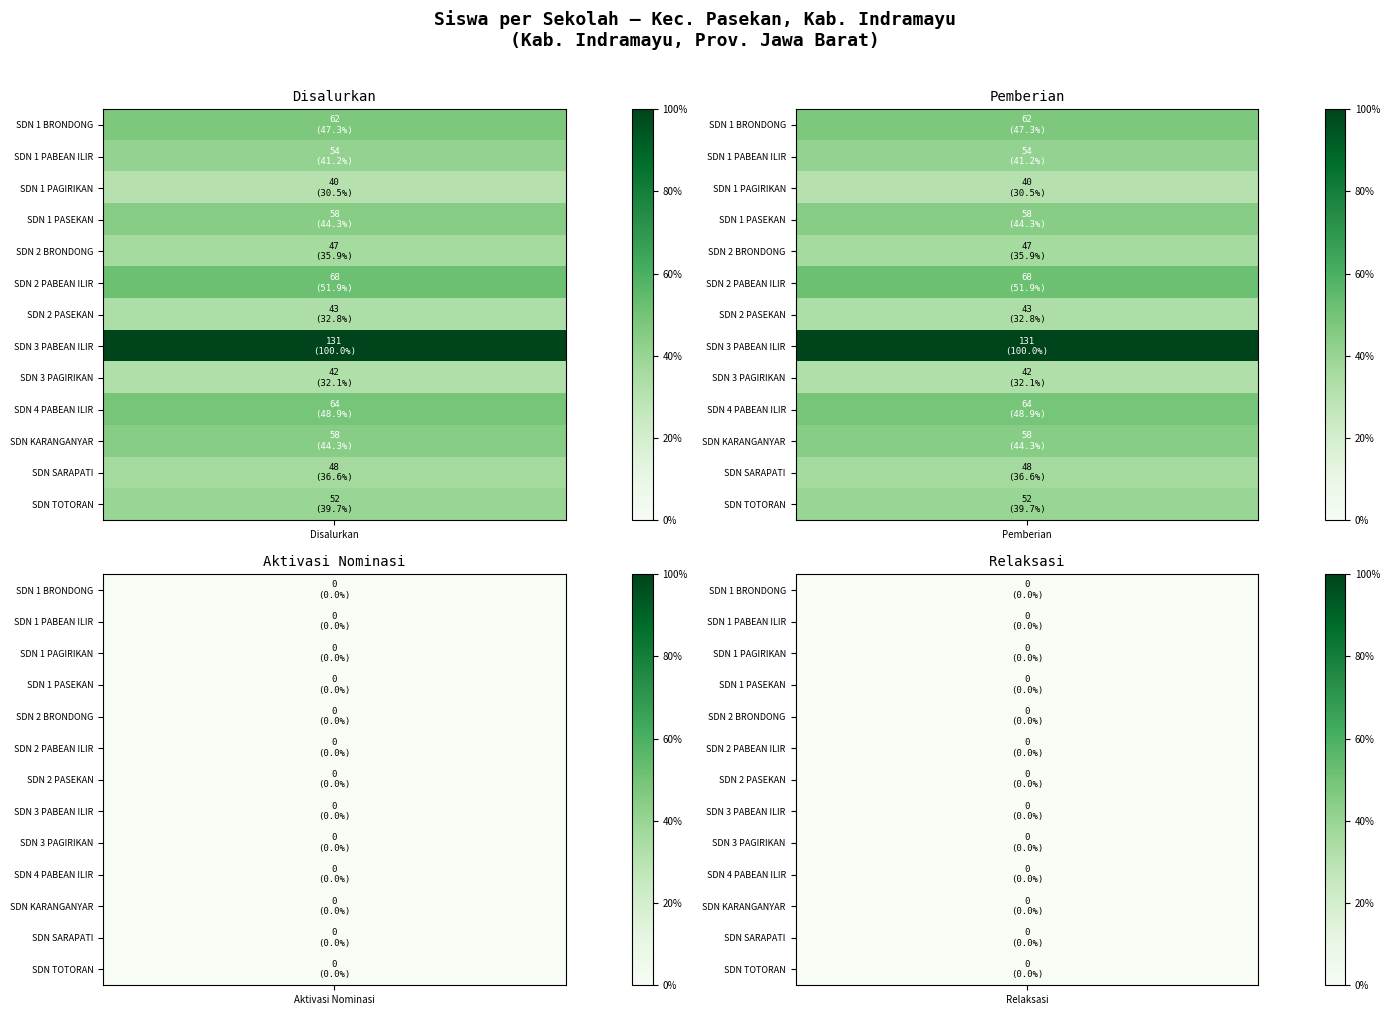

What is the sum of all UPTD SDN 4 PABEAN ILIR values?

128